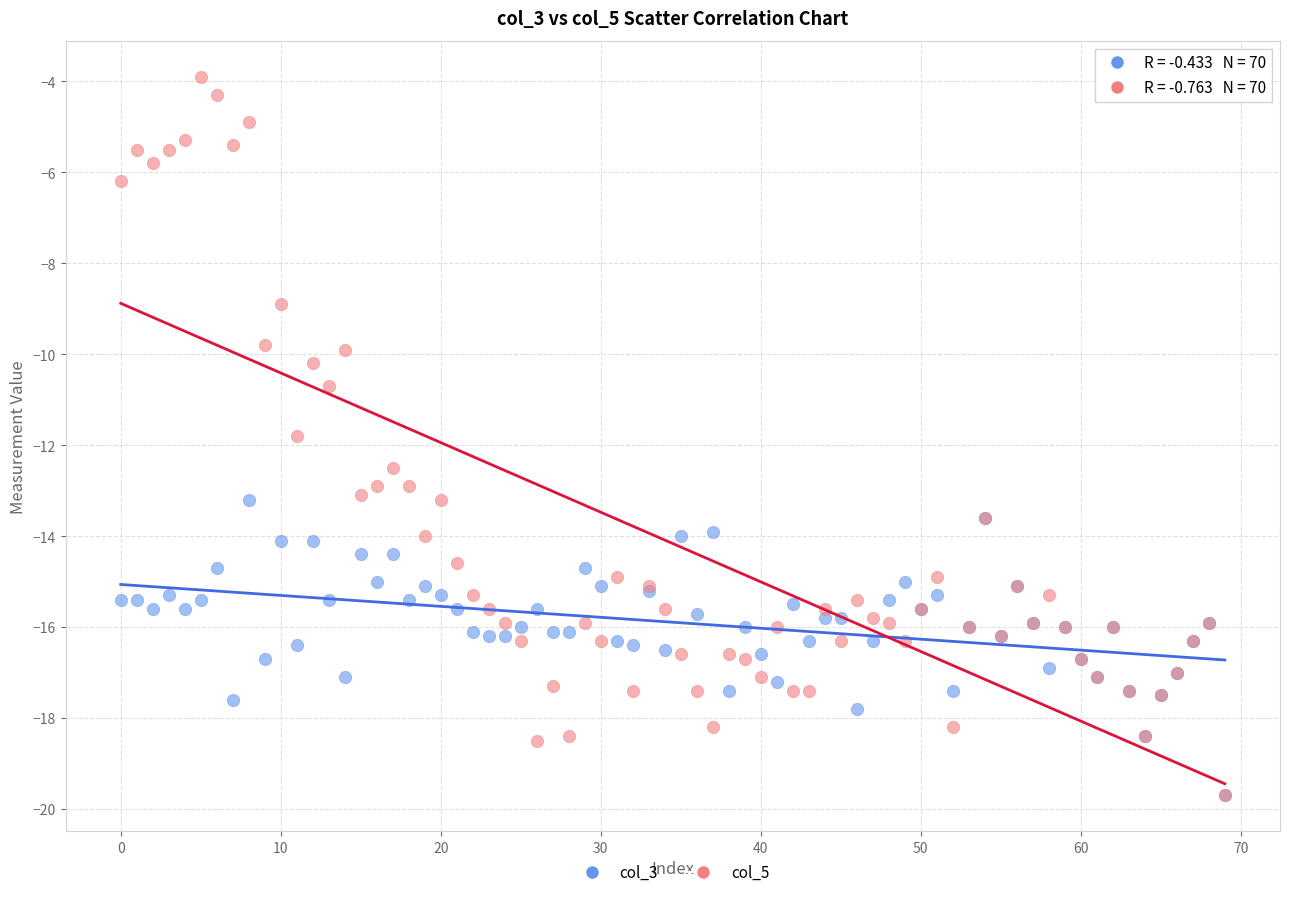

Across all series, what Y value is closest to -11?

-10.7